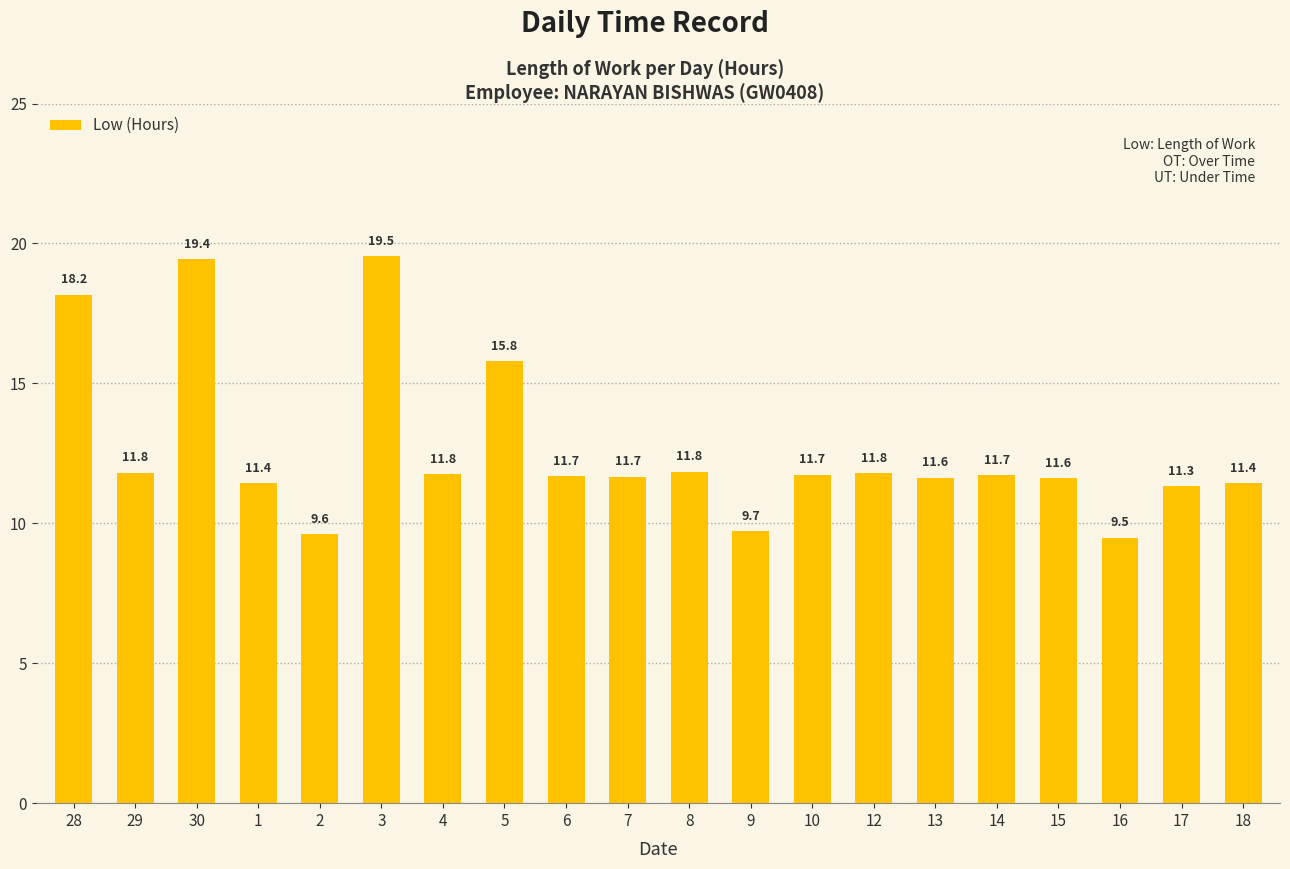

What is the change in value from 6 to 15?

-0.1